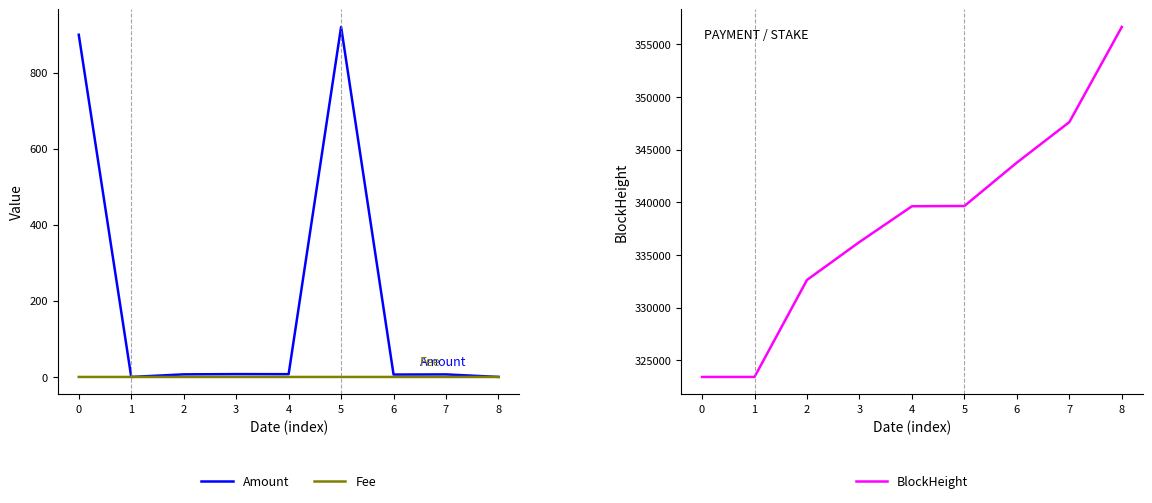

What is the value of the BlockHeight point at the 6th from the left?

339665.0